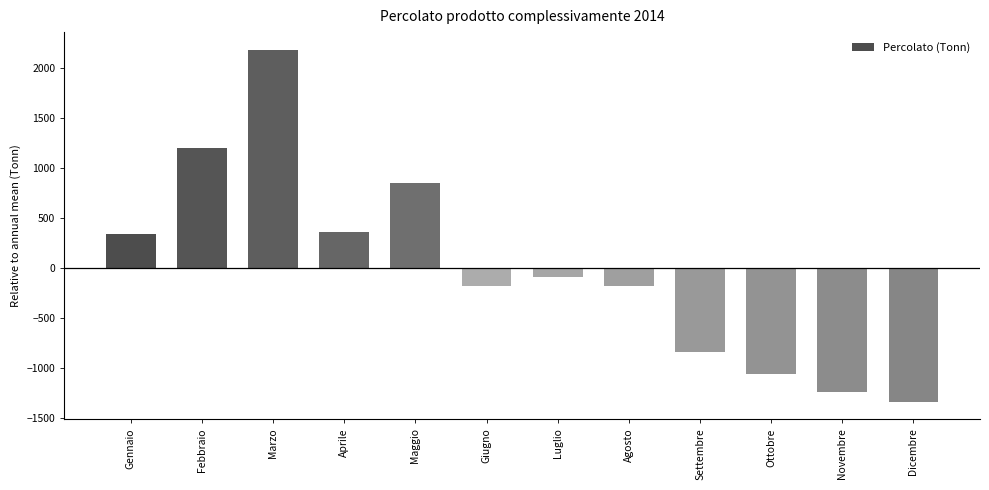

Which label corresponds to the smallest value in the chart?

Dicembre